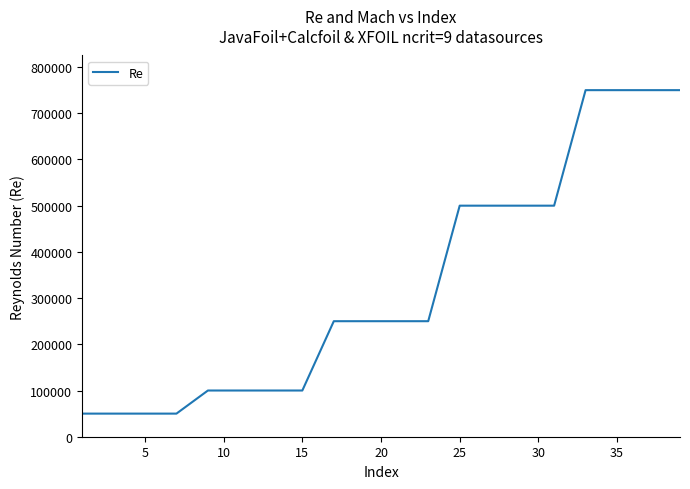

What is the greatest value displayed?

750000